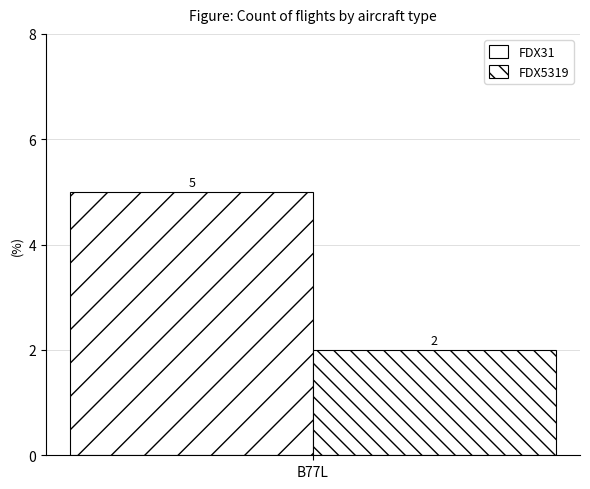

Does the chart contain stacked bars?

No